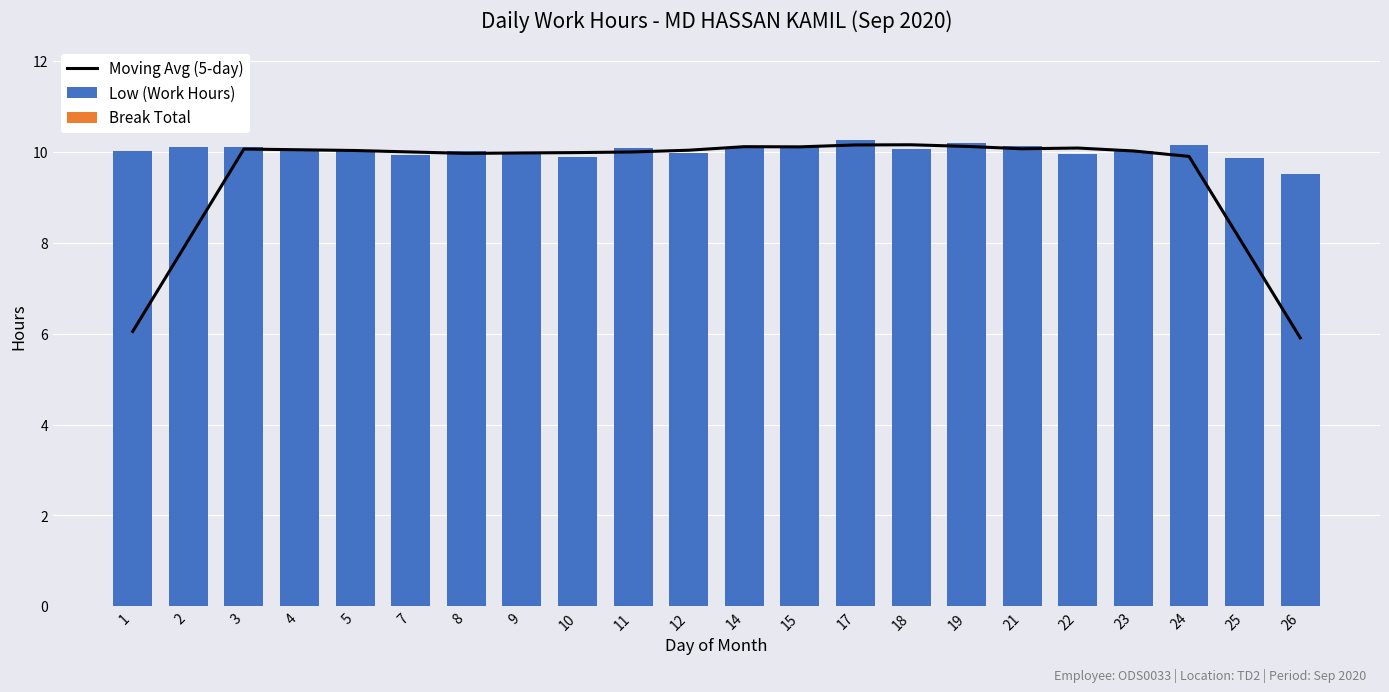

Does the chart contain any negative values?

No